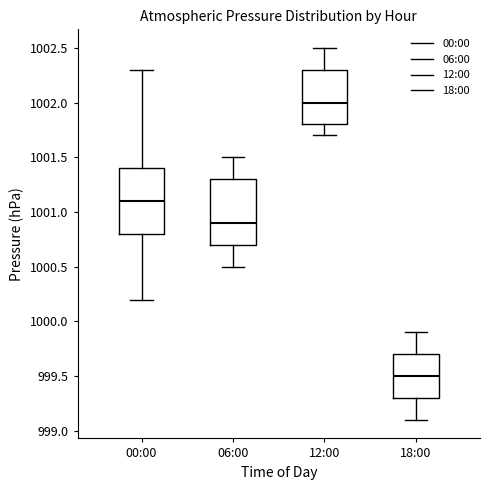

Reading left to right, transcribe this box plot: for each box, give where its median line is, the range the box spans, and where its two whiskers end, as read against the y-axis. The values are not printed on the chart, so give them approximately, as read against the axis.

00:00: median 1001.1, box 1000.8 to 1001.4, whiskers 1000.2 to 1002.3
06:00: median 1000.9, box 1000.7 to 1001.3, whiskers 1000.5 to 1001.5
12:00: median 1002.0, box 1001.8 to 1002.3, whiskers 1001.7 to 1002.5
18:00: median 999.5, box 999.3 to 999.7, whiskers 999.1 to 999.9